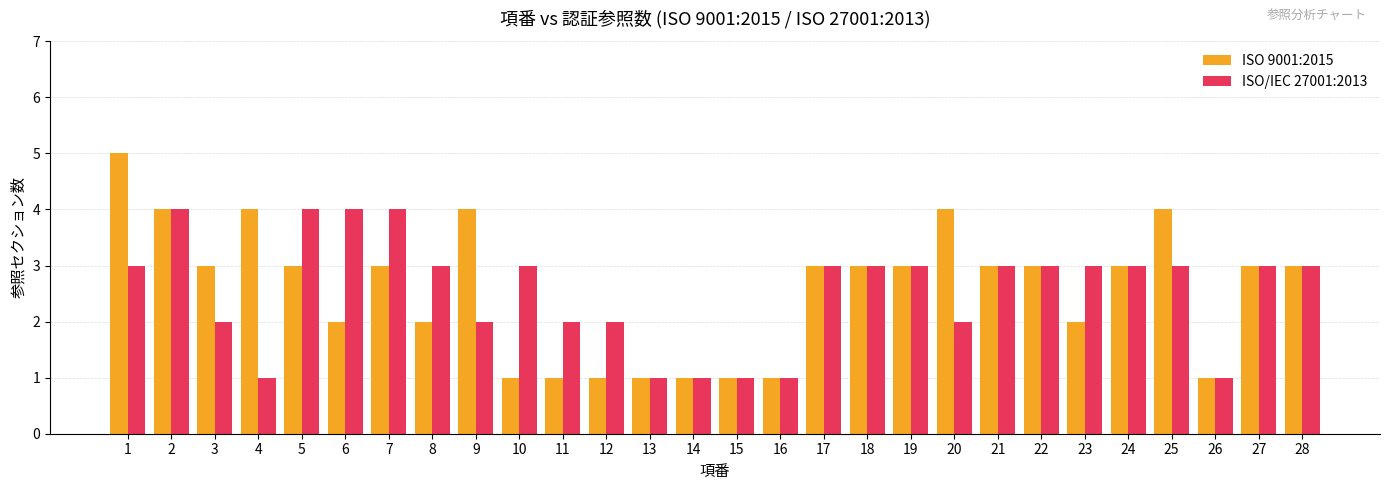

How many data points does each series have?

28